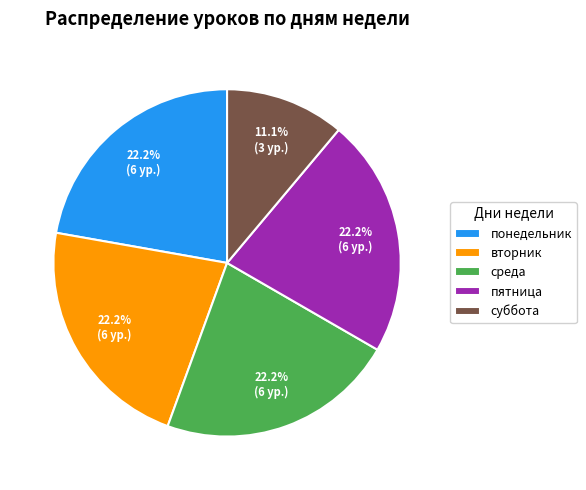

What is the smallest slice in the pie chart?

суббота